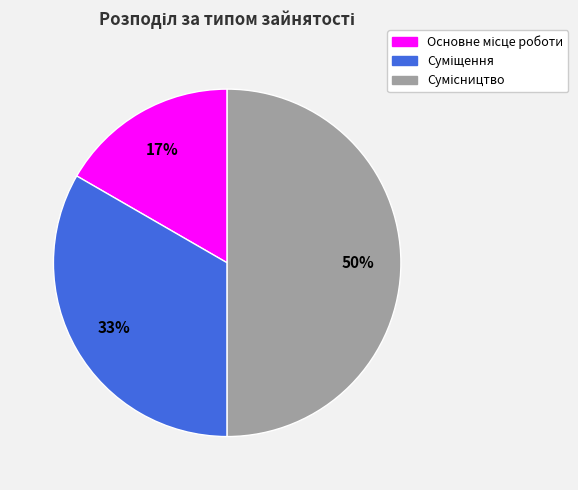

To the nearest percent, what is the average slice percentage?

33%